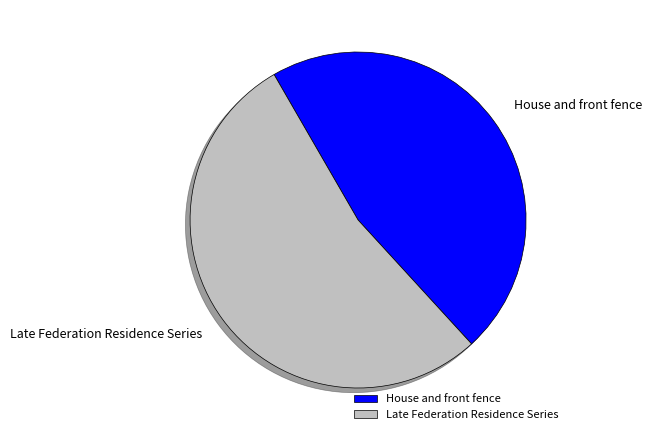

Is it true that House and front fence is 33% of the pie?

False